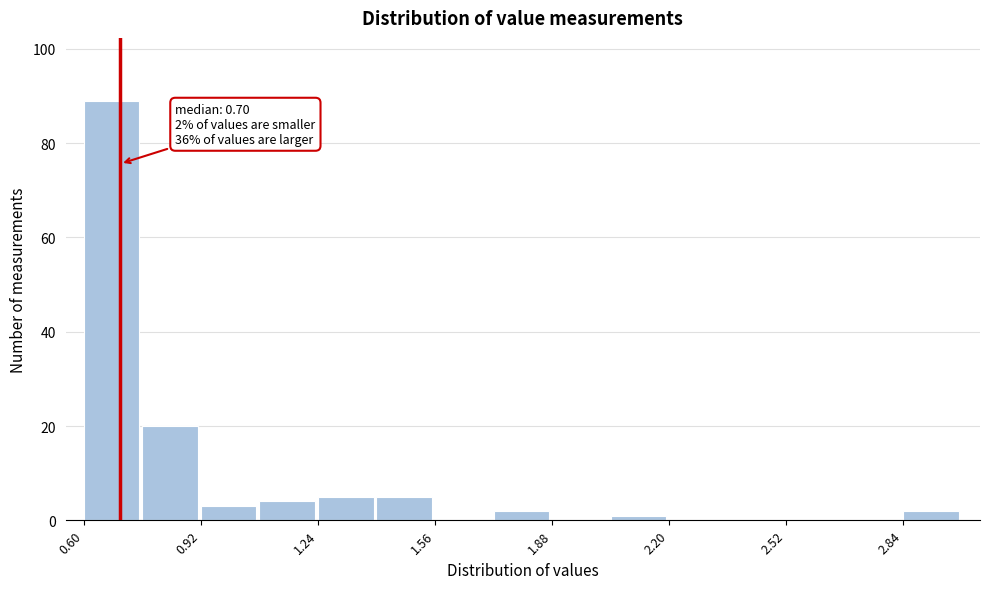

Around what value on the x-axis is the tallest bar? Give the approximate position of its centre, as read against the axis.

0.70